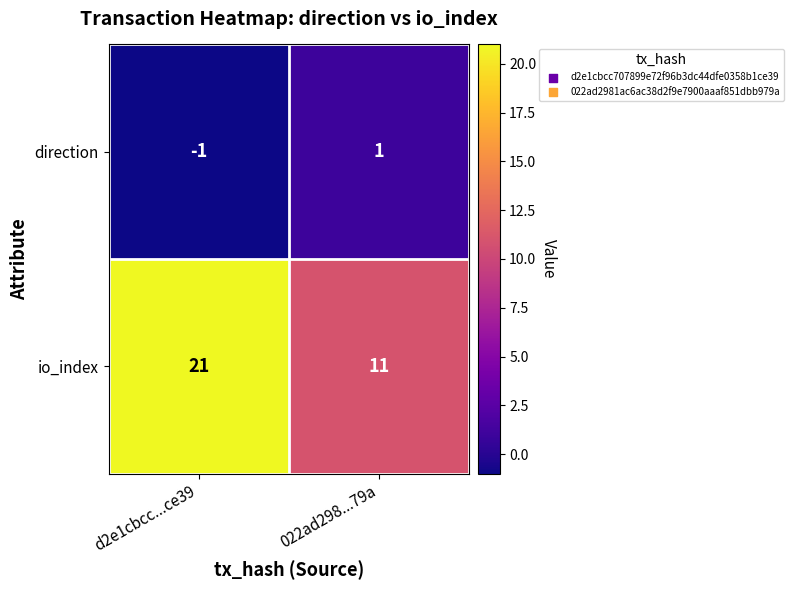

List the series in order of their overall mean, lowest first.

direction, io_index